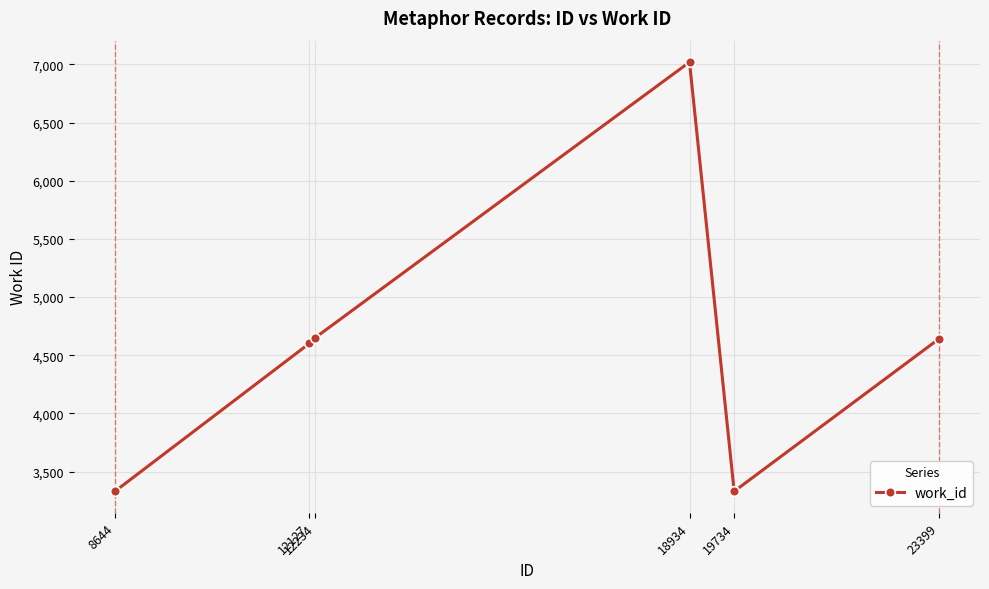

What is the sum of the values at 12234 and 19734?

7982